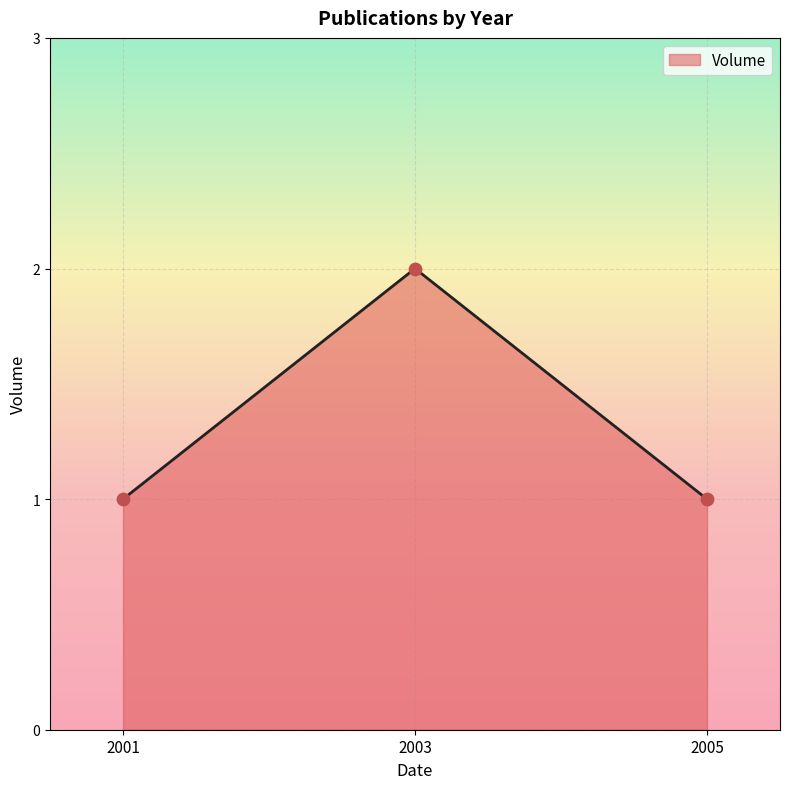

Between 2001 and 2005, which is larger?

2005